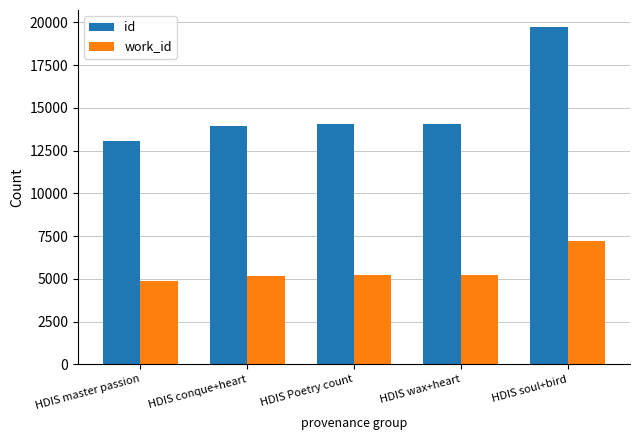

What is the average value of the work_id series?

5548